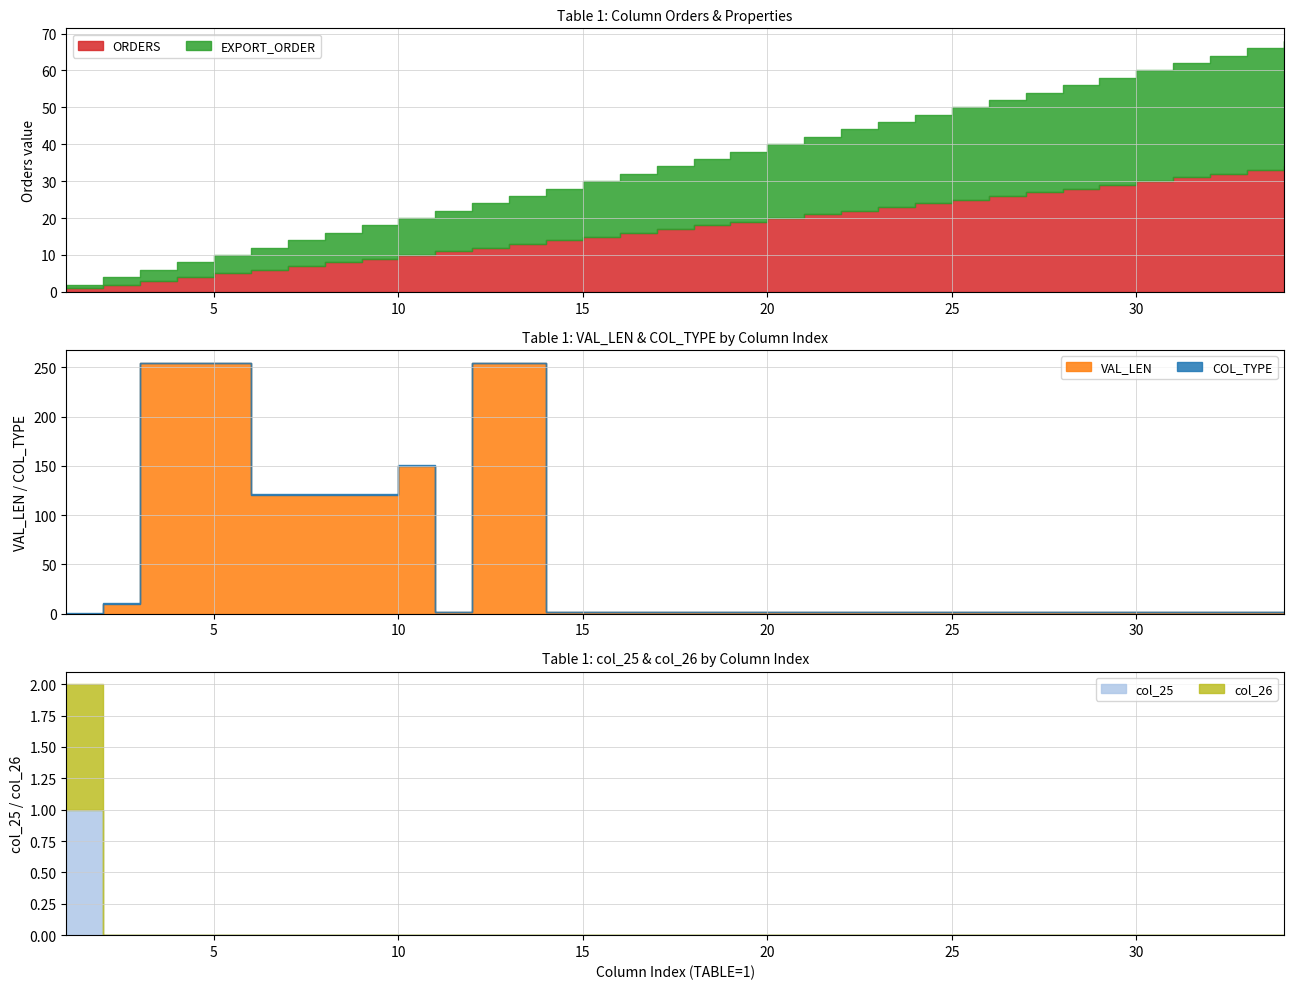

How many col_25 values are between 0 and 1?

34